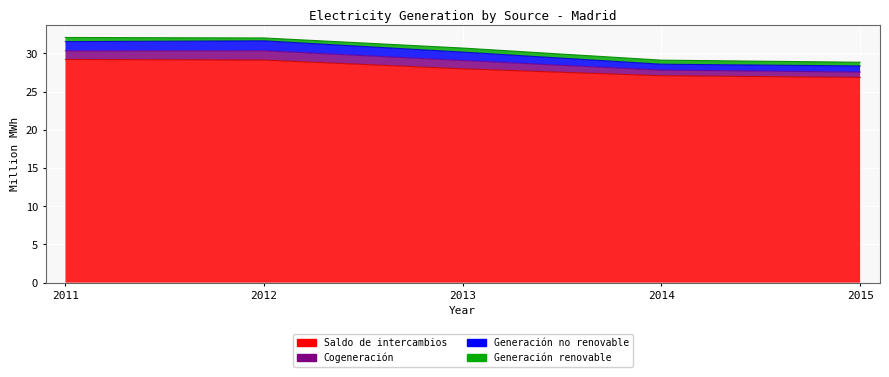

At how many categories does at least one series exceed 29?

3